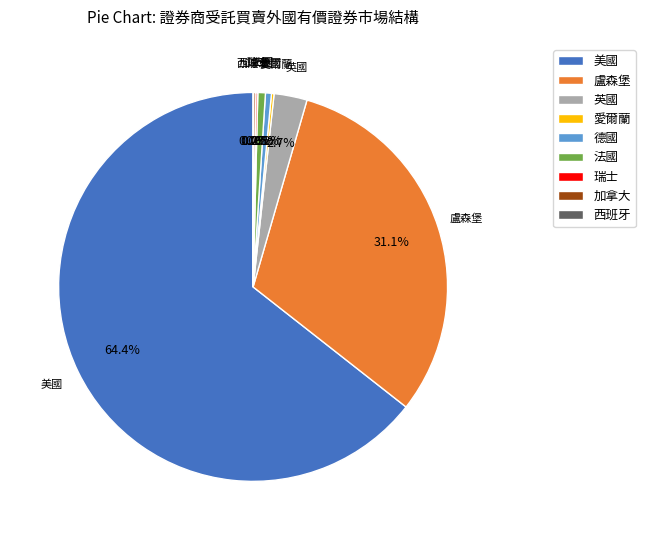

Which slice is the largest?

美國